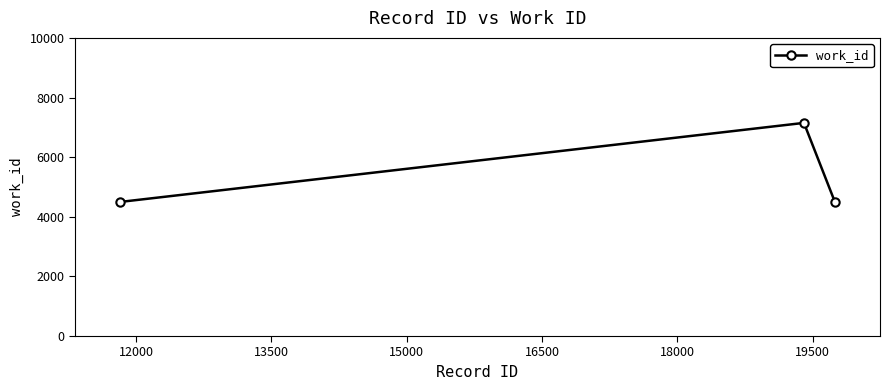

Reading left to right, what are all the values shown in this chart?

4498	7149	4498